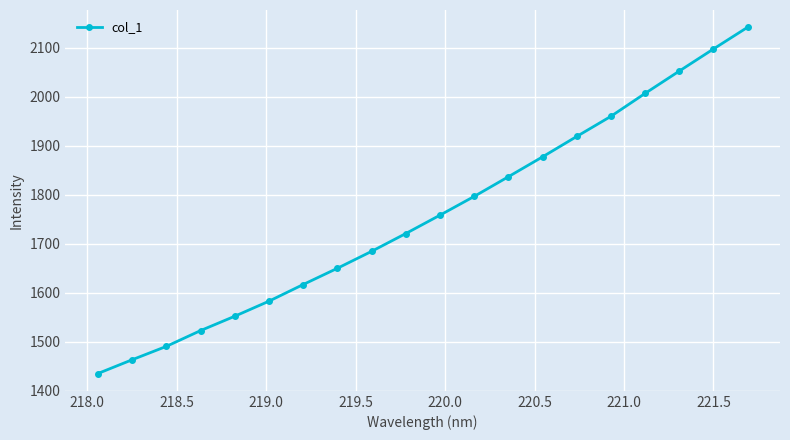

What is the value of the 5th point from the left?

1552.2